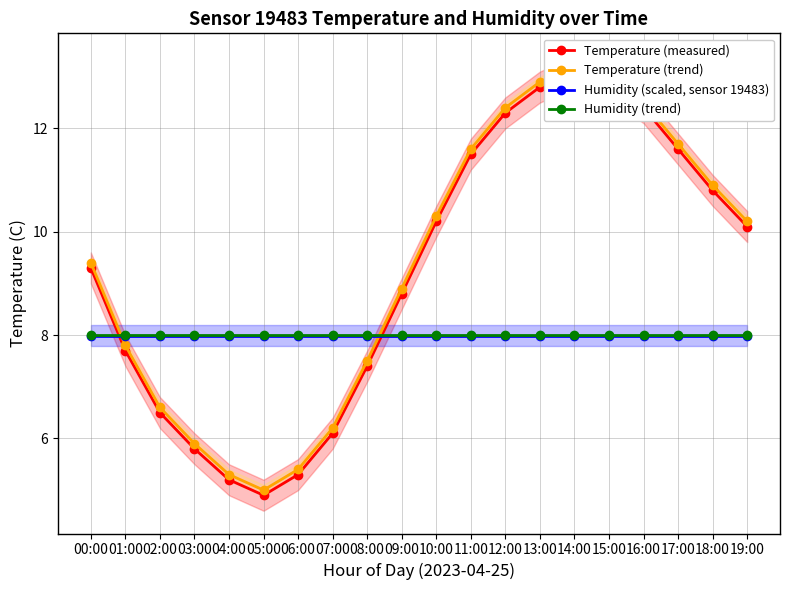

Which series has the widest spread of values?

Temperature (measured)